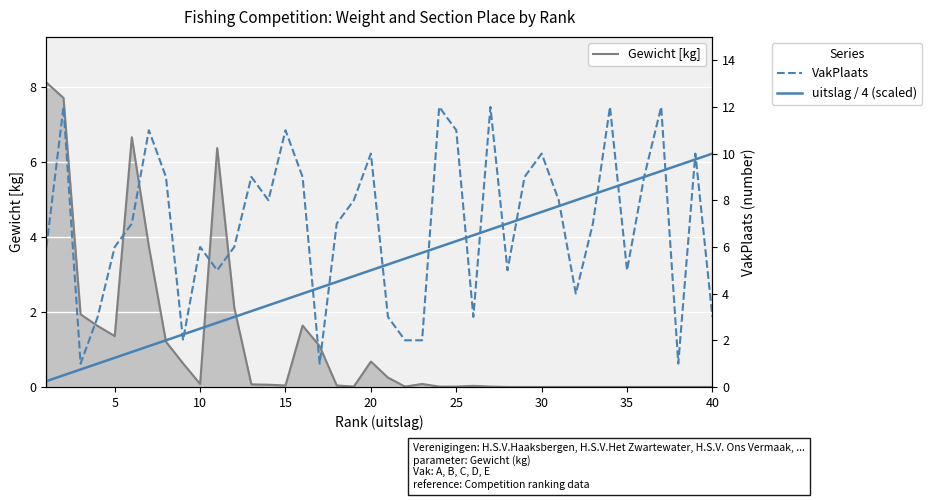

Is this an area chart (filled region under the line)?

No